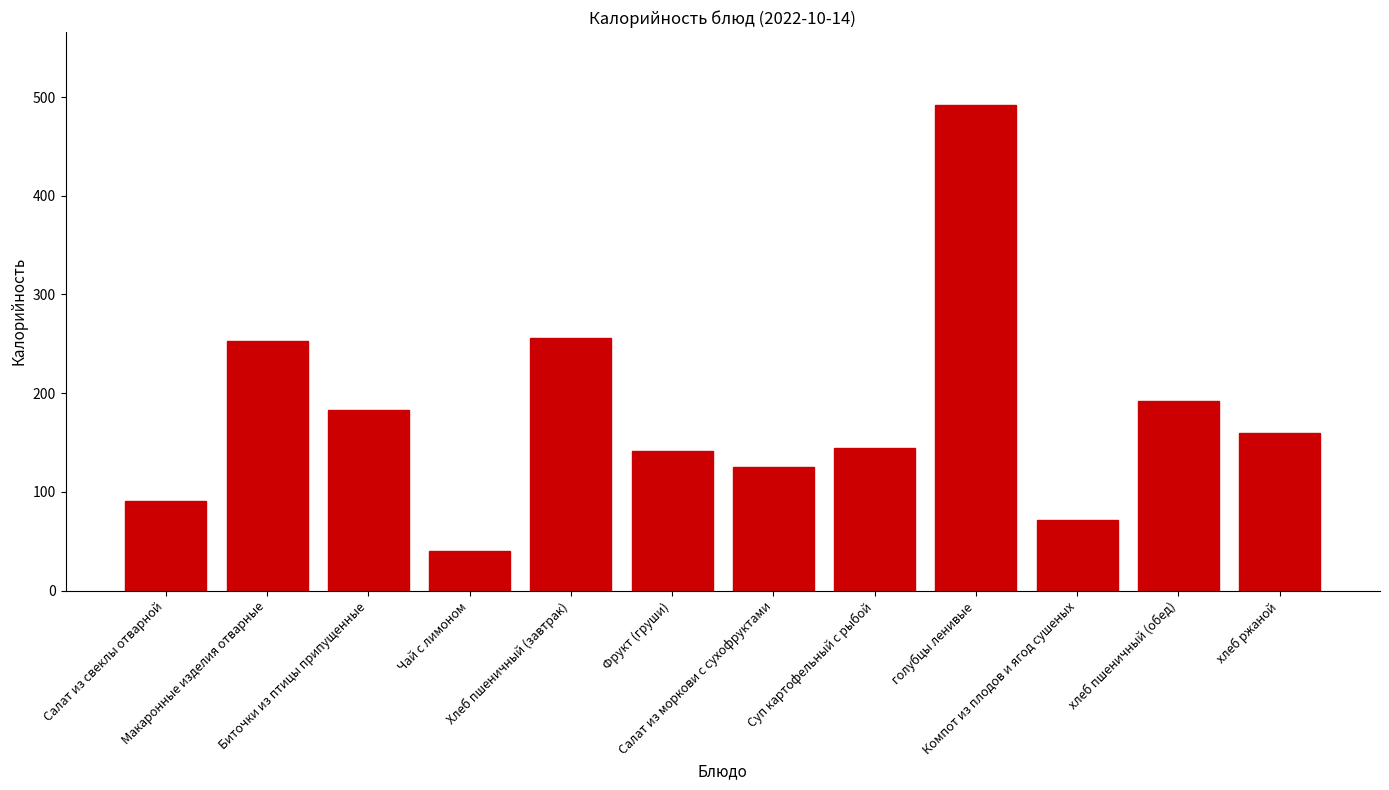

Is it true that the value at хлеб ржаной is 160?

True